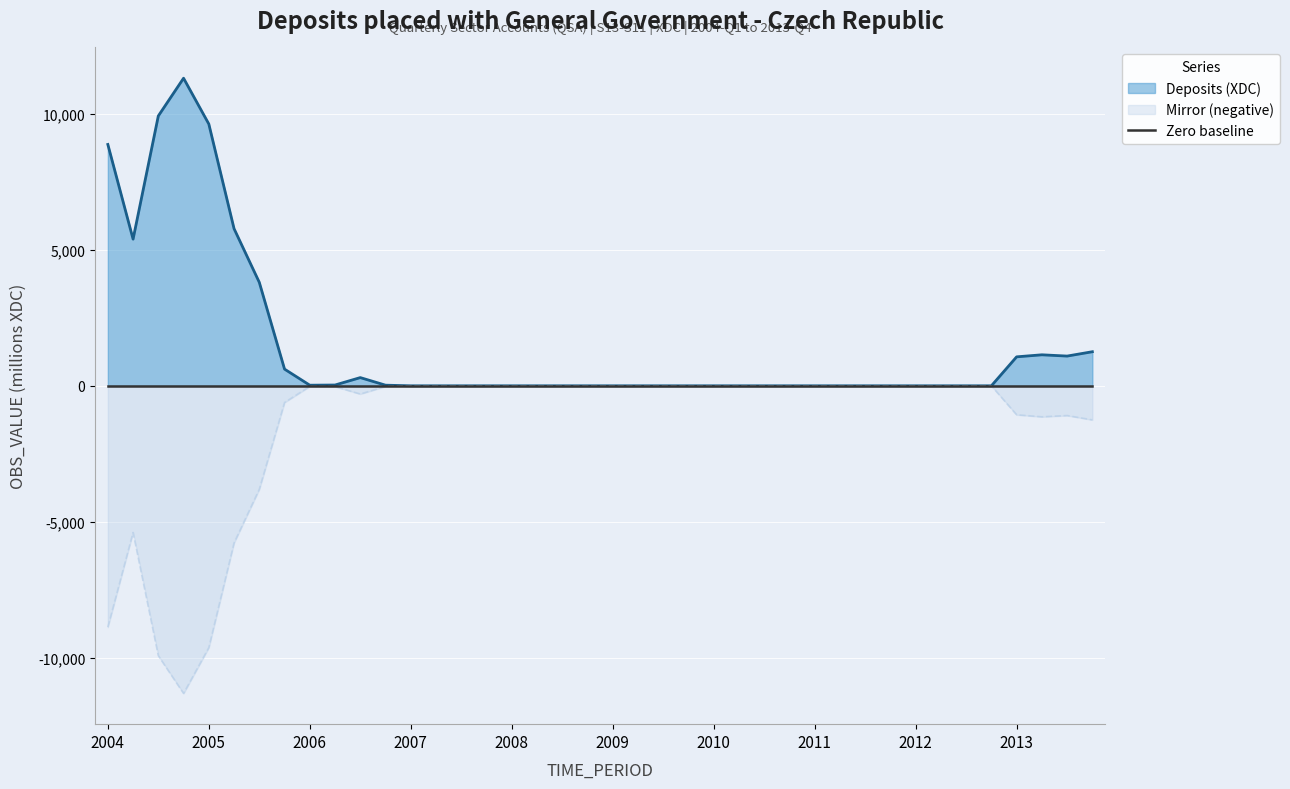

True or false: Deposits (XDC) and Mirror (negative) intersect in this chart.

False